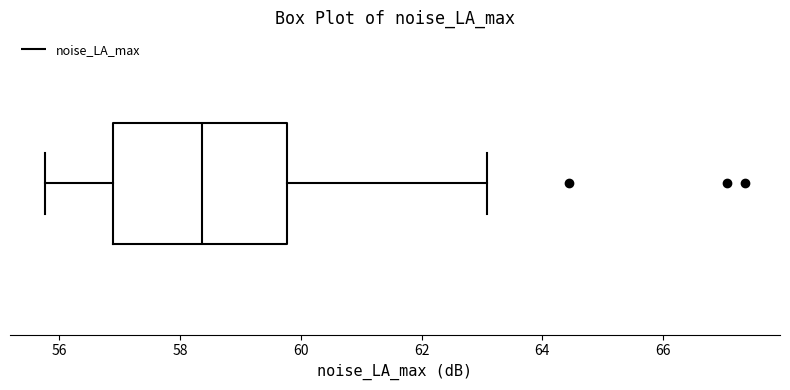

Where is the left edge of the box on the x-axis? The values are not printed on the chart, so give them approximately, as read against the axis.

56.8